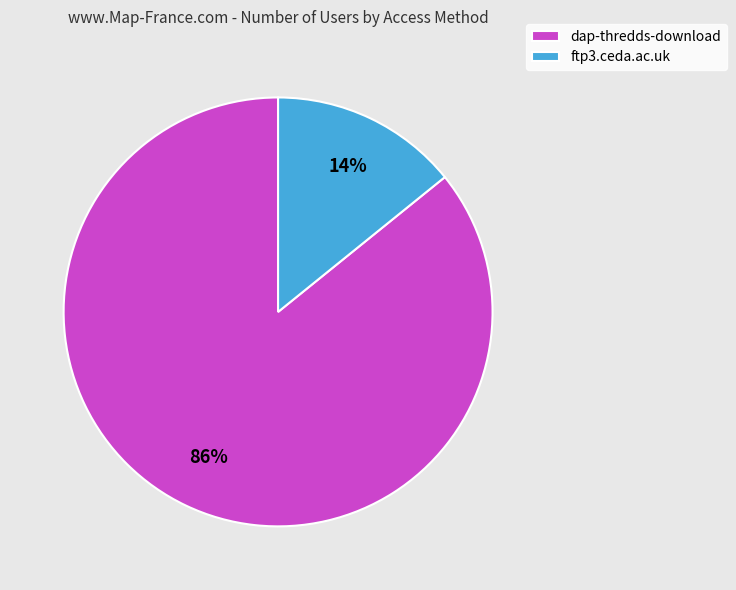

To the nearest percent, what is the combined percentage of dap-thredds-download and ftp3.ceda.ac.uk?

100%